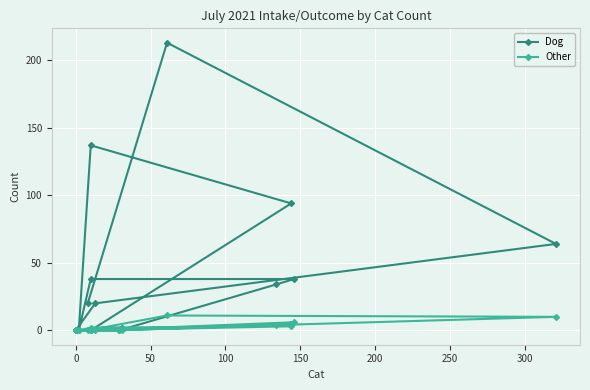

What is the label of the 16th point from the left?

15